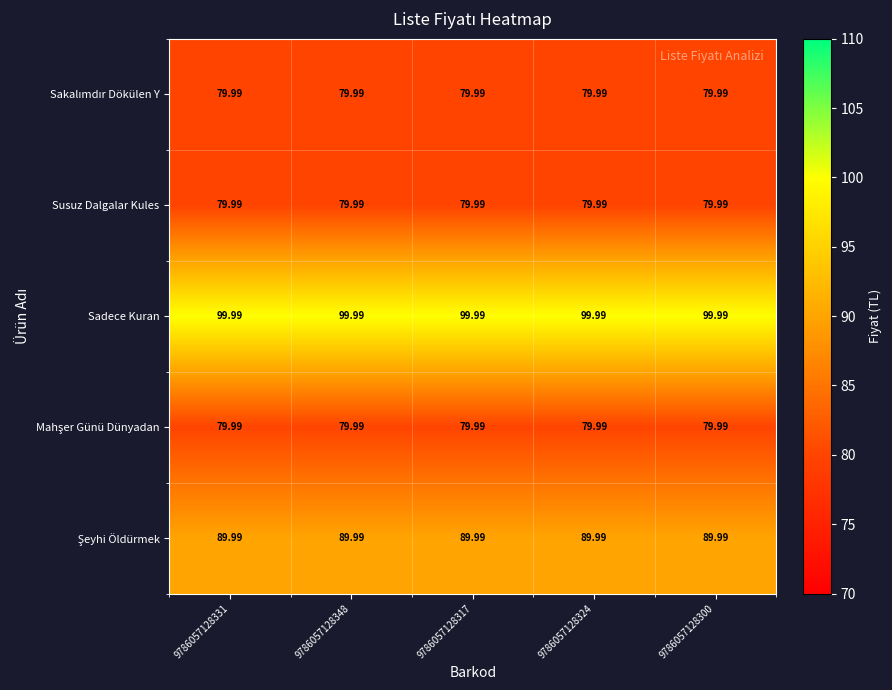

What is the difference between the highest and lowest values at 9786057128324?

20.0